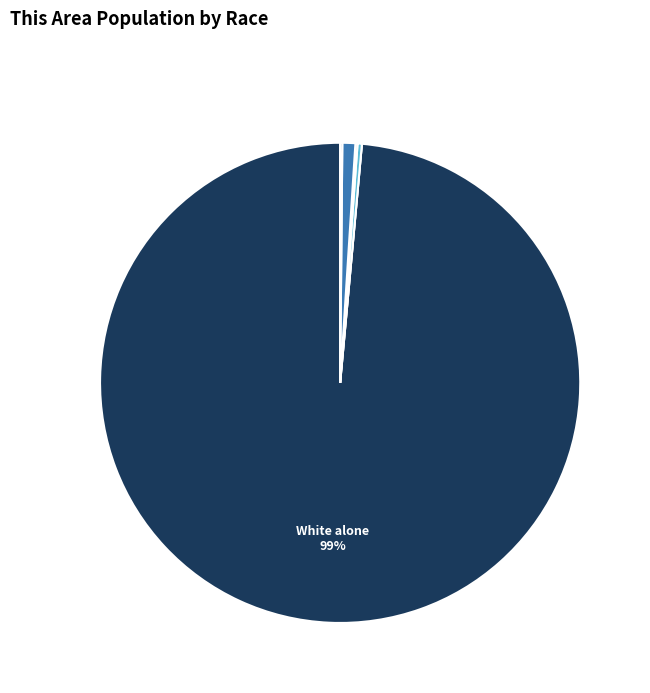

Rank the categories by value from lowest to highest.

Black or African American alone, Native Hawaiian and Other Pacific, Asian alone, Two or More Races, American Indian and Alaska Native, Some Other Race alone, White alone